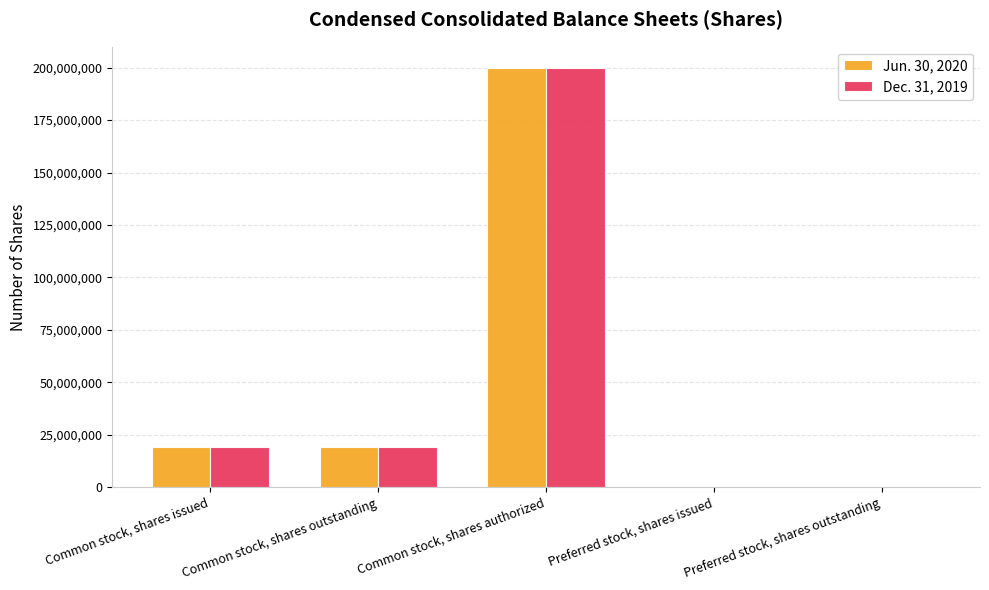

True or false: Jun. 30, 2020 has a value of 0 at Preferred stock, shares outstanding.

True